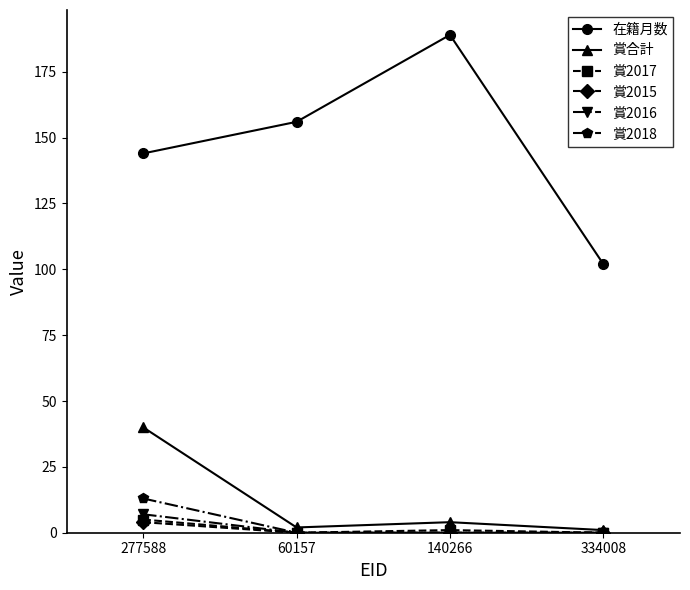

What is the spread (max minus min) of values at 334008?

102